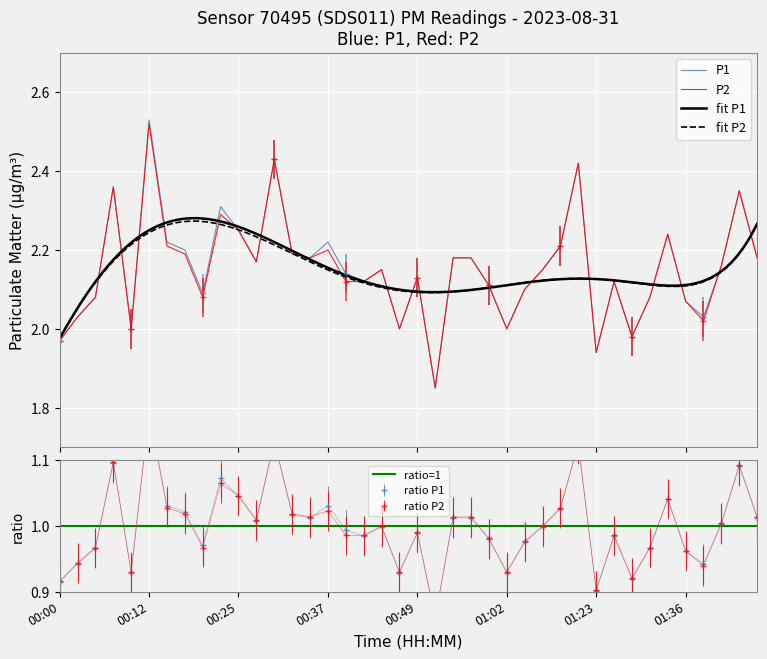

Which series has the widest spread of values?

P1